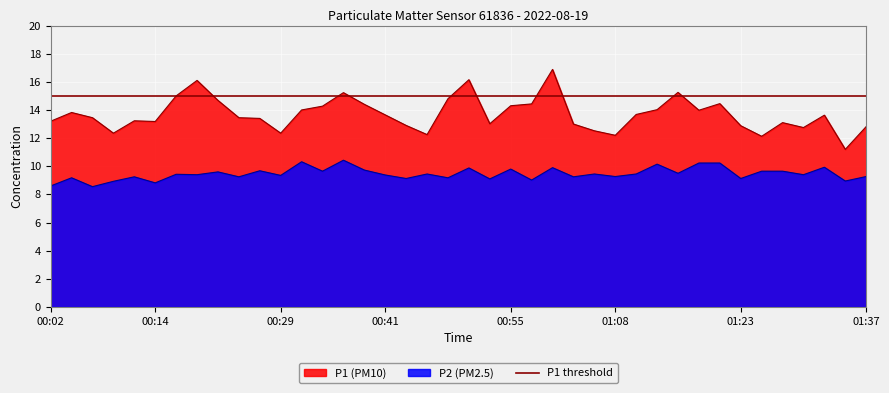

The value of P2 at 00:31 is 18.3. True or false?

False